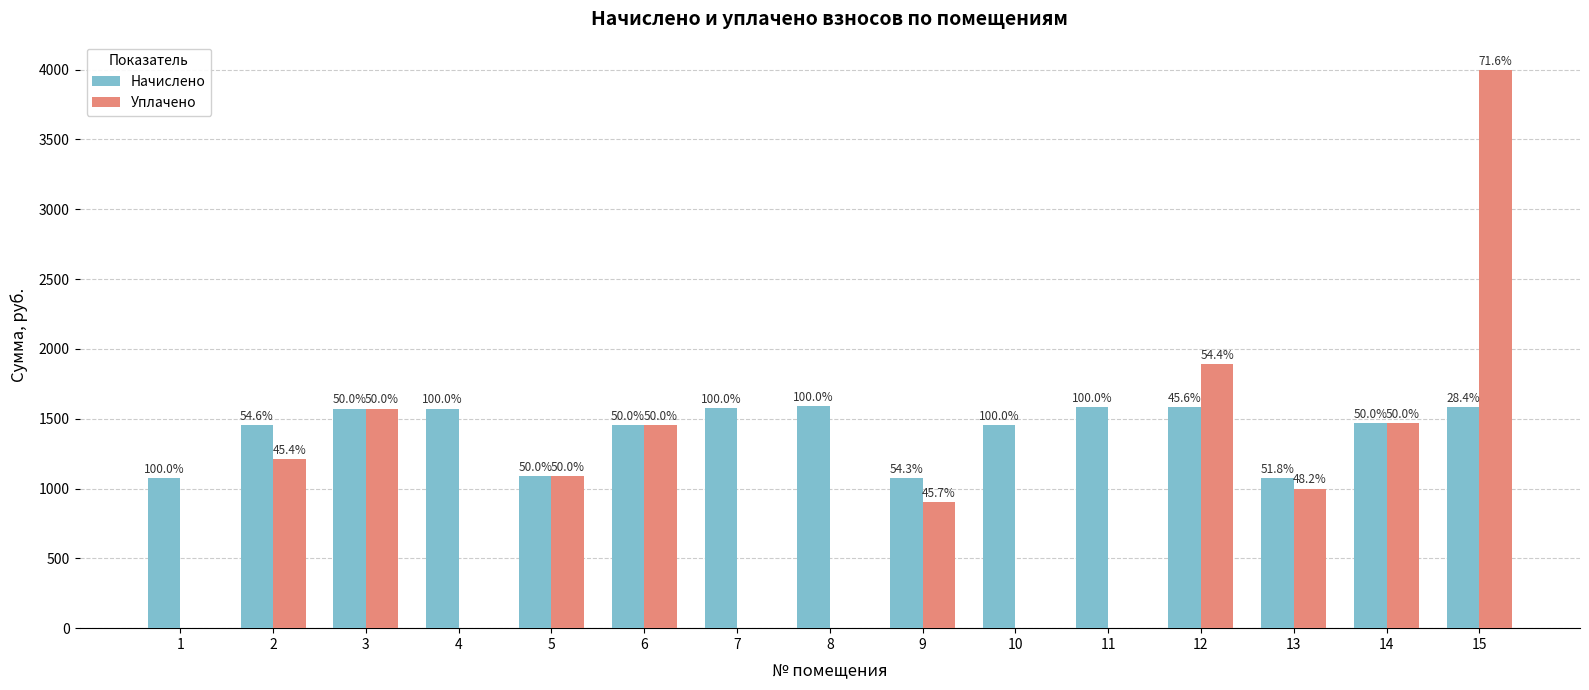

At which category is the sum across all series the highest?

15